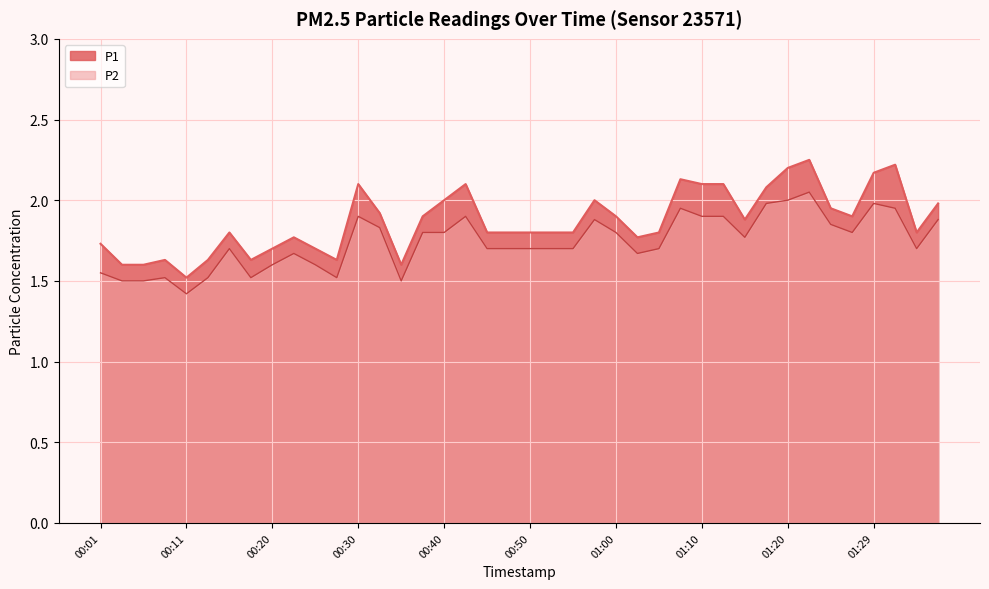

What is the difference between the highest and lowest values at 00:47?

0.1